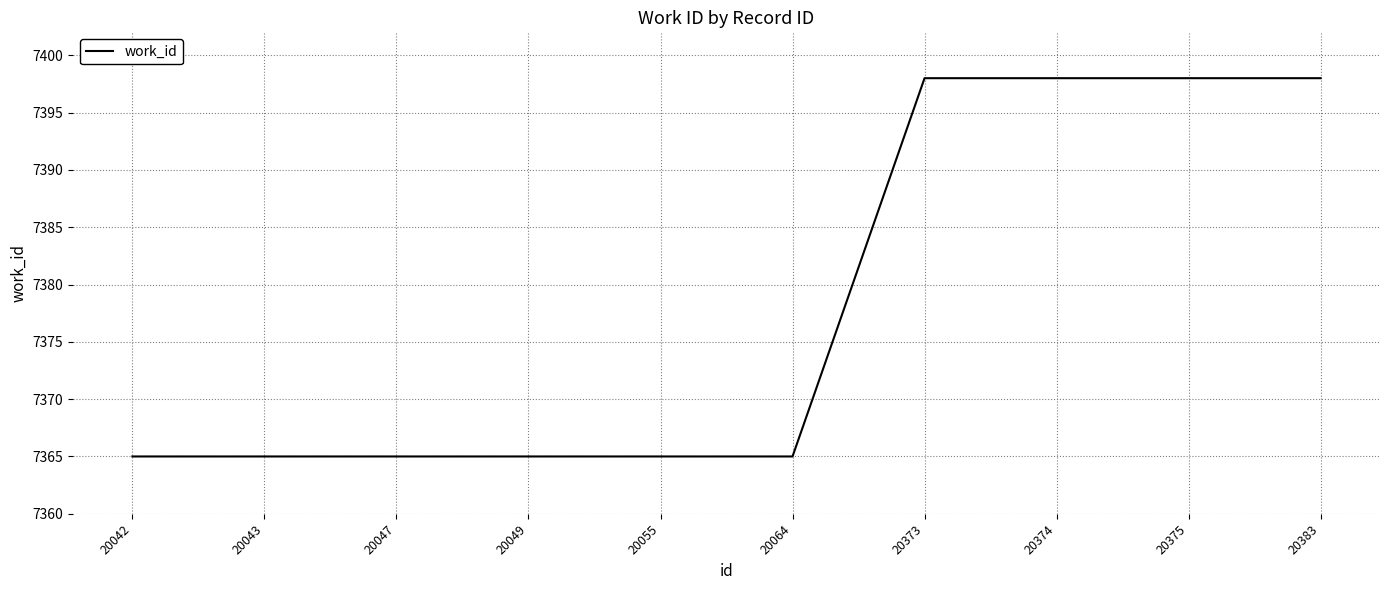

How many series are shown in this chart?

1